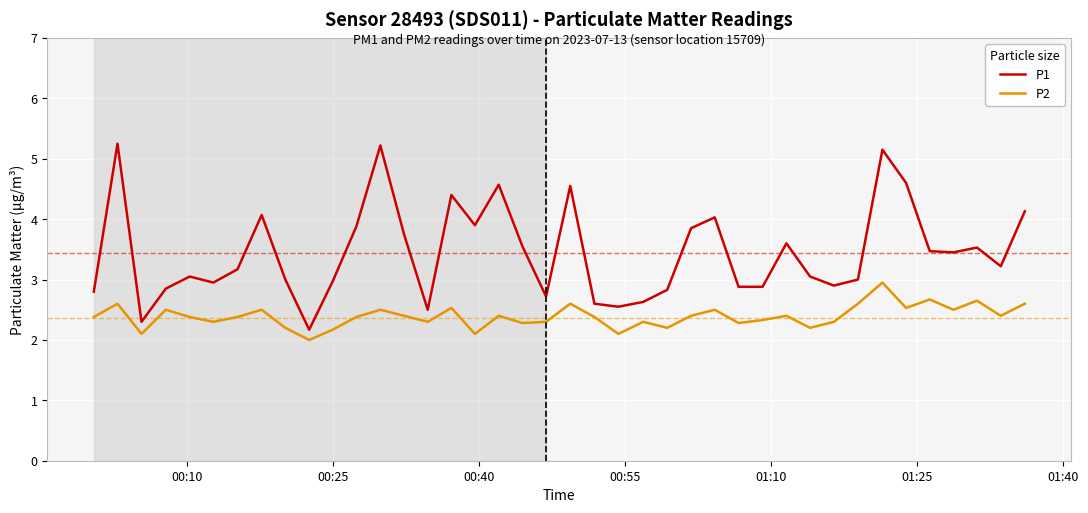

How many distinct data groups are displayed?

2